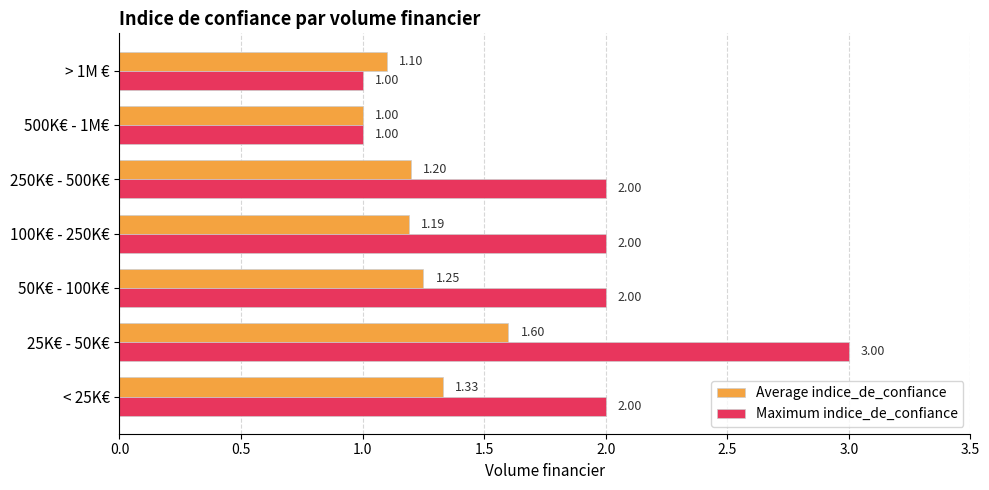

What is the average value of the Average indice_de_confiance series?

1.2